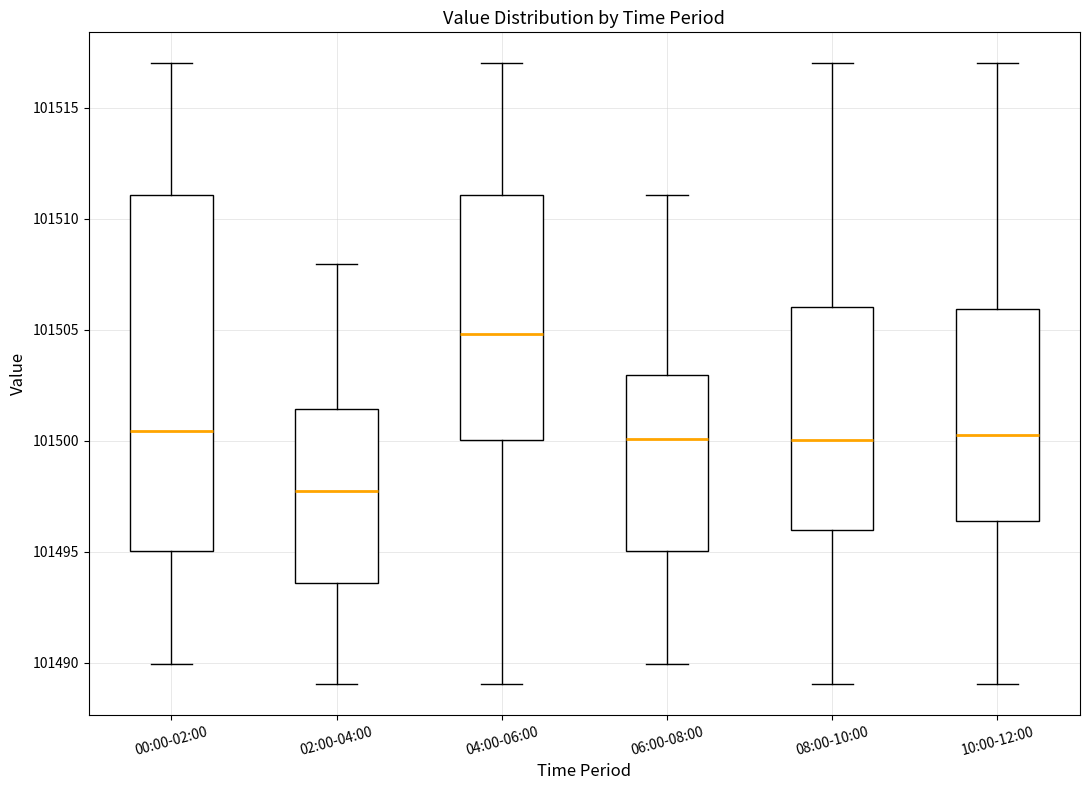

Which box has the lowest median line?

02:00-04:00